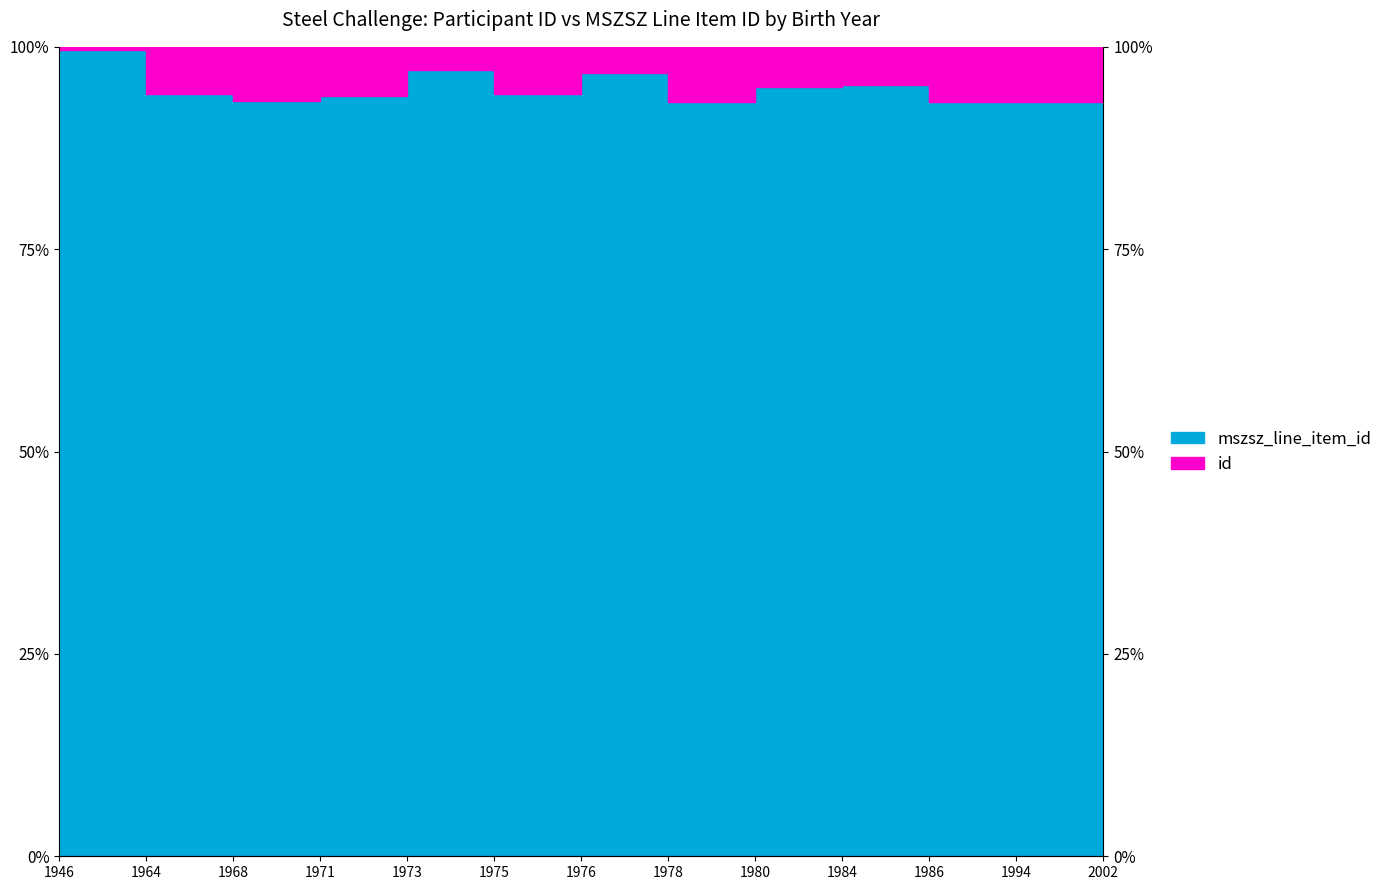

List the labels in order of value, largest first.

1946, 1973, 1976, 1984, 1980, 2002, 1964, 1975, 1971, 1968, 1986, 1994, 1978